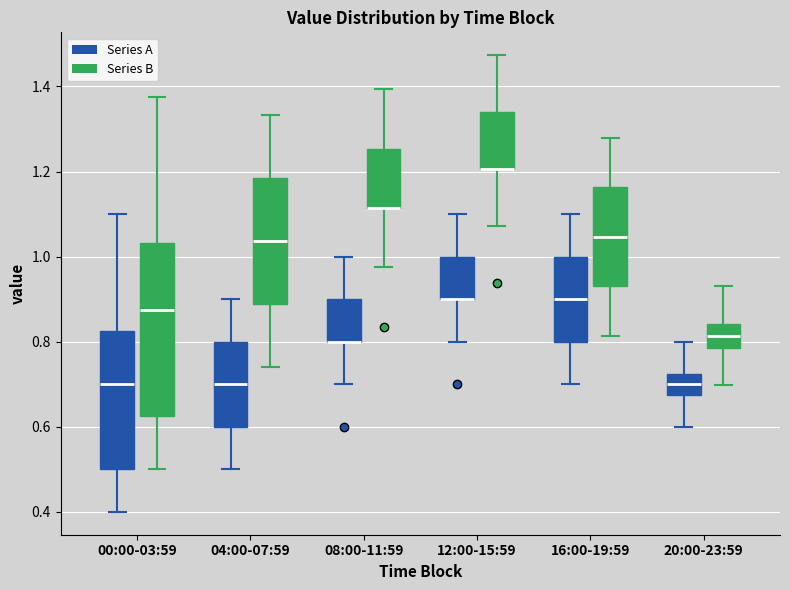

Where does the lower whisker of the box for 16:00-19:59 (Series B) end on the y-axis? The values are not printed on the chart, so give them approximately, as read against the axis.

0.82